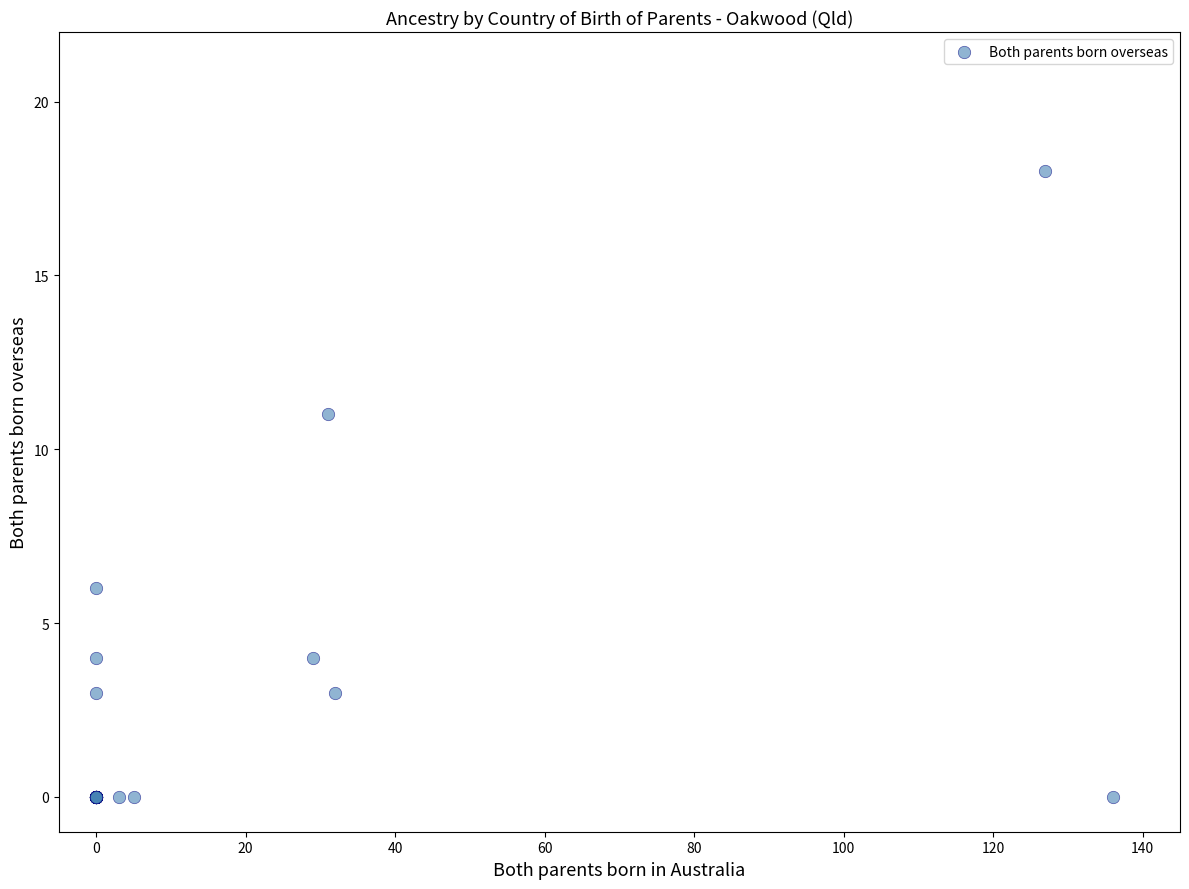

What Y value in the scatter plot is closest to 9?

11